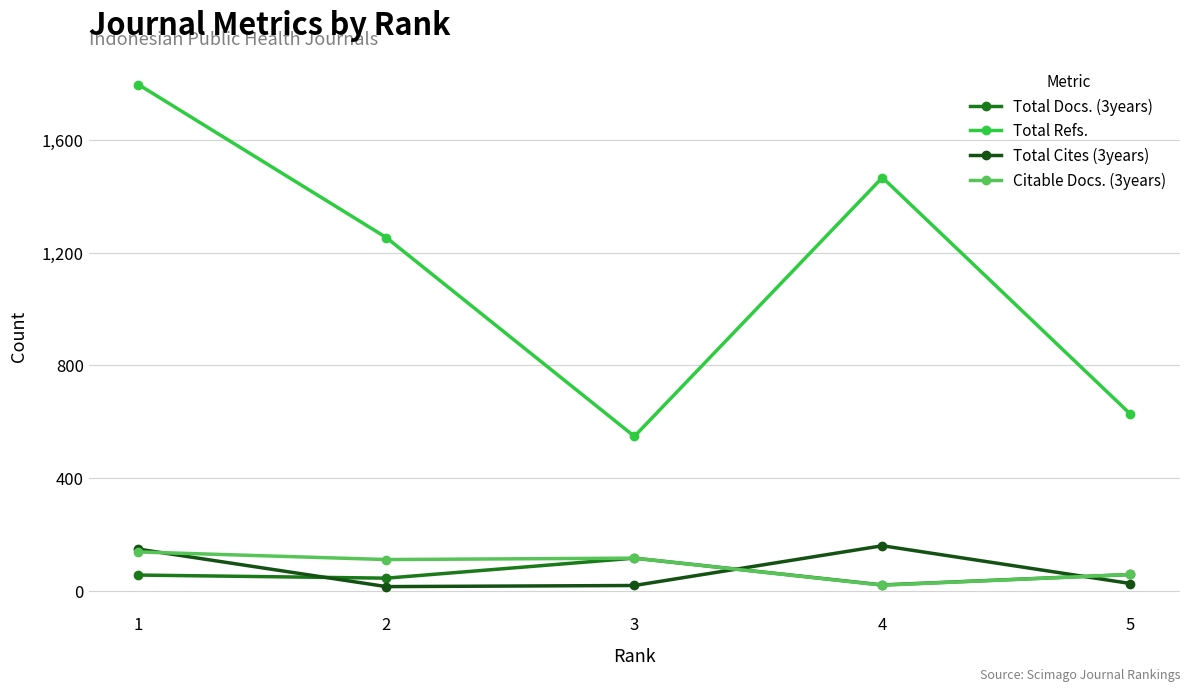

List the labels in order of Total Refs. value, largest first.

1, 4, 2, 5, 3